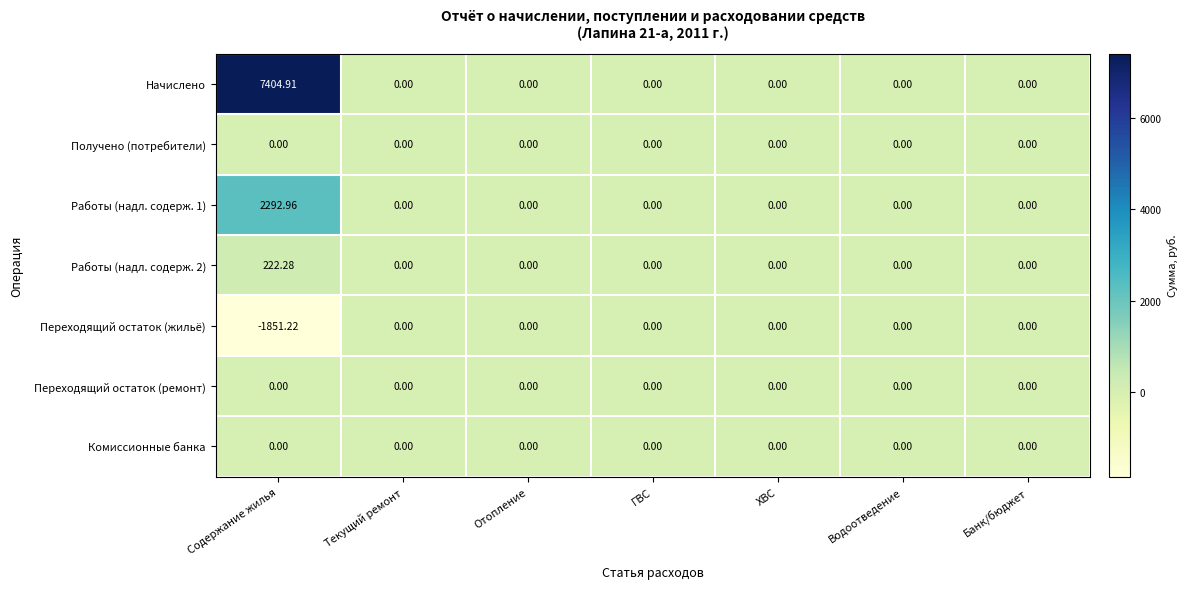

At which category is the sum across all series the highest?

Содержание жилья